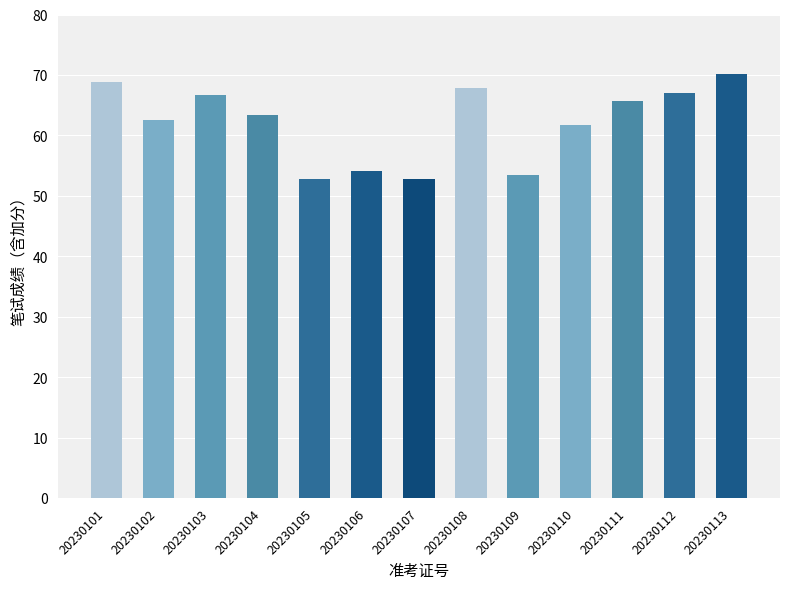

What is the difference between the values at 20230104 and 20230107?

10.6